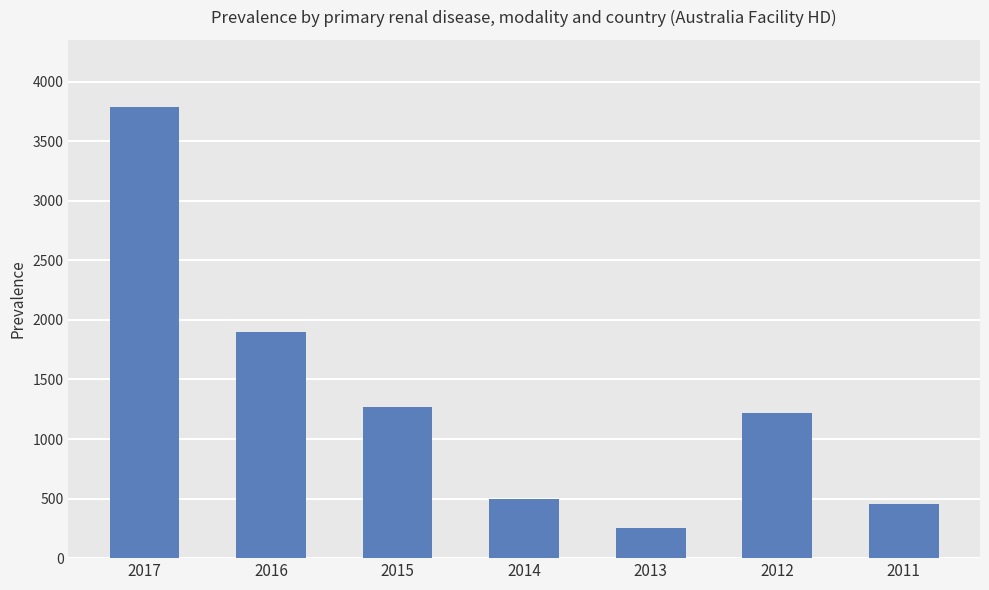

Does the chart contain stacked bars?

No